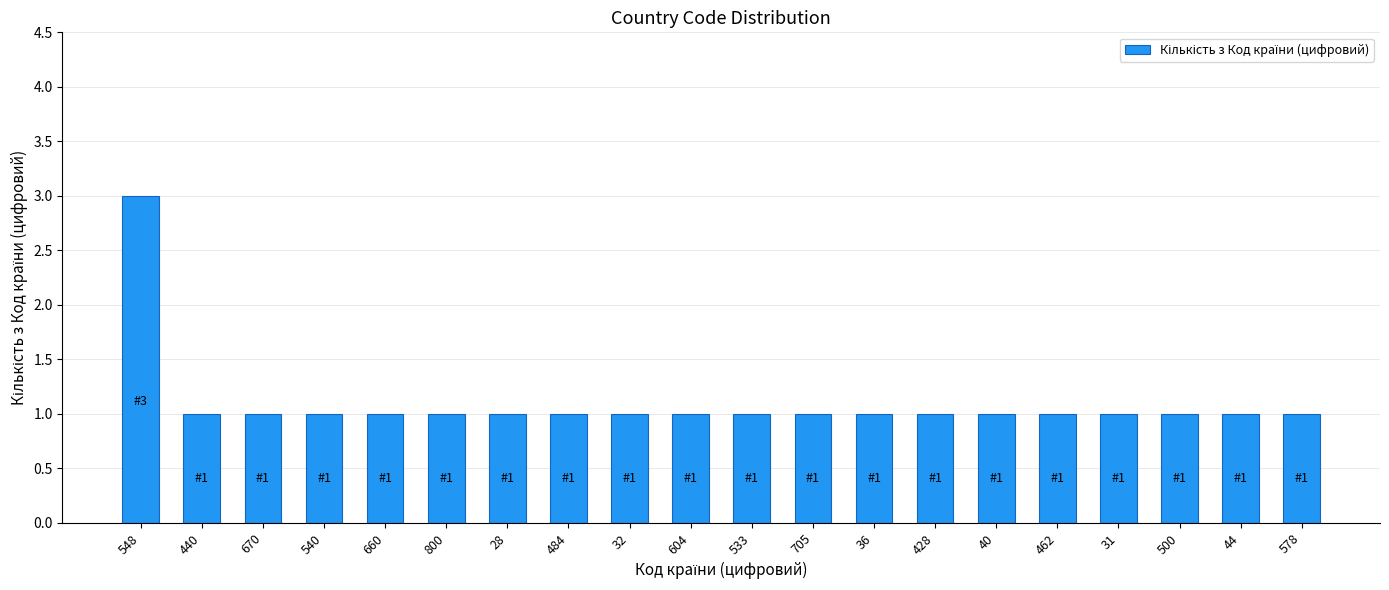

What is the greatest value displayed?

3